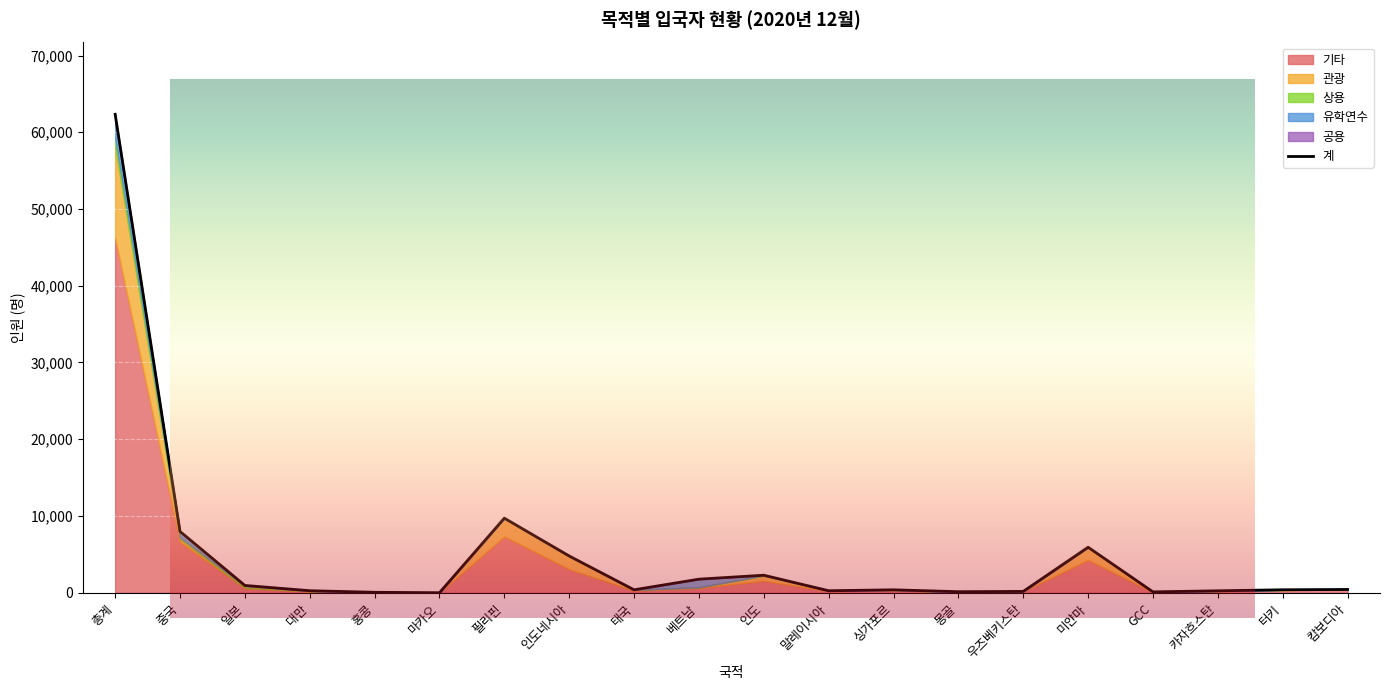

Reading left to right, extract all data points from this chart.

기타: 총계=46202	중국=6588	일본=597	대만=163	홍콩=16	마카오=2	필리핀=7327	인도네시아=3050	태국=277	베트남=622	인도=1555	말레이시아=195	싱가포르=349	몽골=29	우즈베키스탄=158	미얀마=4282	GCC=54	카자흐스탄=213	터키=350	캄보디아=416
관광: 총계=11893	중국=411	일본=33	대만=34	홍콩=7	마카오=0	필리핀=2366	인도네시아=1690	태국=94	베트남=91	인도=647	말레이시아=45	싱가포르=8	몽골=46	우즈베키스탄=5	미얀마=1619	GCC=43	카자흐스탄=25	터키=18	캄보디아=7
상용: 총계=1172	중국=213	일본=256	대만=44	홍콩=15	마카오=1	필리핀=4	인도네시아=6	태국=4	베트남=0	인도=64	말레이시아=18	싱가포르=20	몽골=1	우즈베키스탄=3	미얀마=0	GCC=6	카자흐스탄=1	터키=10	캄보디아=0
유학연수: 총계=2306	중국=768	일본=57	대만=23	홍콩=21	마카오=0	필리핀=2	인도네시아=12	태국=5	베트남=1053	인도=13	말레이시아=3	싱가포르=4	몽골=59	우즈베키스탄=5	미얀마=23	GCC=7	카자흐스탄=13	터키=7	캄보디아=5
공용: 총계=771	중국=7	일본=8	대만=0	홍콩=0	마카오=0	필리핀=19	인도네시아=32	태국=3	베트남=3	인도=4	말레이시아=0	싱가포르=0	몽골=0	우즈베키스탄=3	미얀마=3	GCC=3	카자흐스탄=0	터키=0	캄보디아=0
계: 총계=62344	중국=7987	일본=951	대만=264	홍콩=59	마카오=3	필리핀=9718	인도네시아=4790	태국=383	베트남=1769	인도=2283	말레이시아=261	싱가포르=381	몽골=135	우즈베키스탄=174	미얀마=5927	GCC=113	카자흐스탄=252	터키=385	캄보디아=428